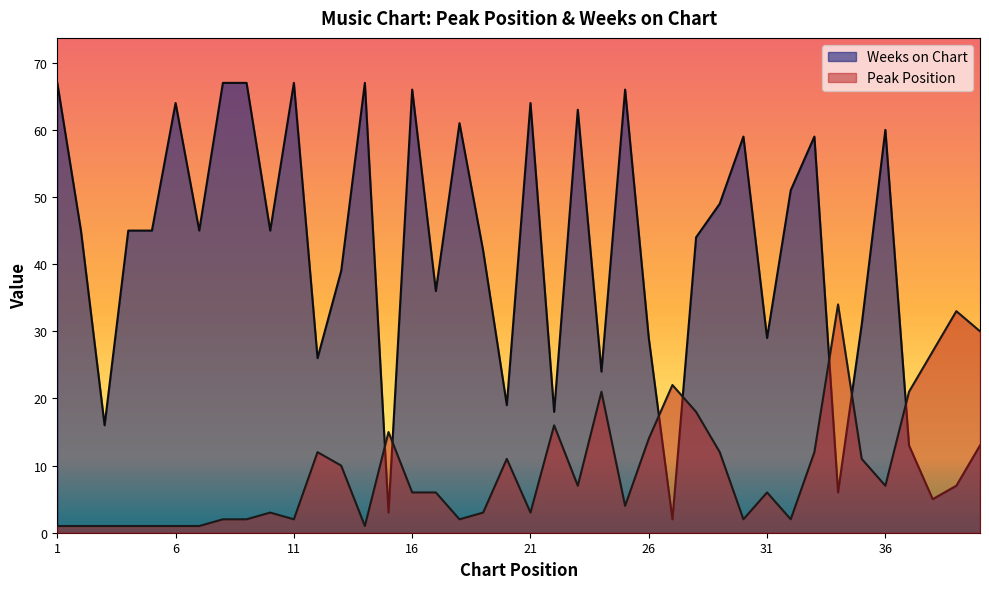

Reading left to right, list all the values displayed in this chart.

Peak Position: 1	1	1	1	1	1	1	2	2	3	2	12	10	1	15	6	6	2	3	11	3	16	7	21	4	14	22	18	12	2	6	2	12	34	11	7	21	27	33	30
Weeks on Chart: 67	45	16	45	45	64	45	67	67	45	67	26	39	67	3	66	36	61	42	19	64	18	63	24	66	29	2	44	49	59	29	51	59	6	31	60	13	5	7	13